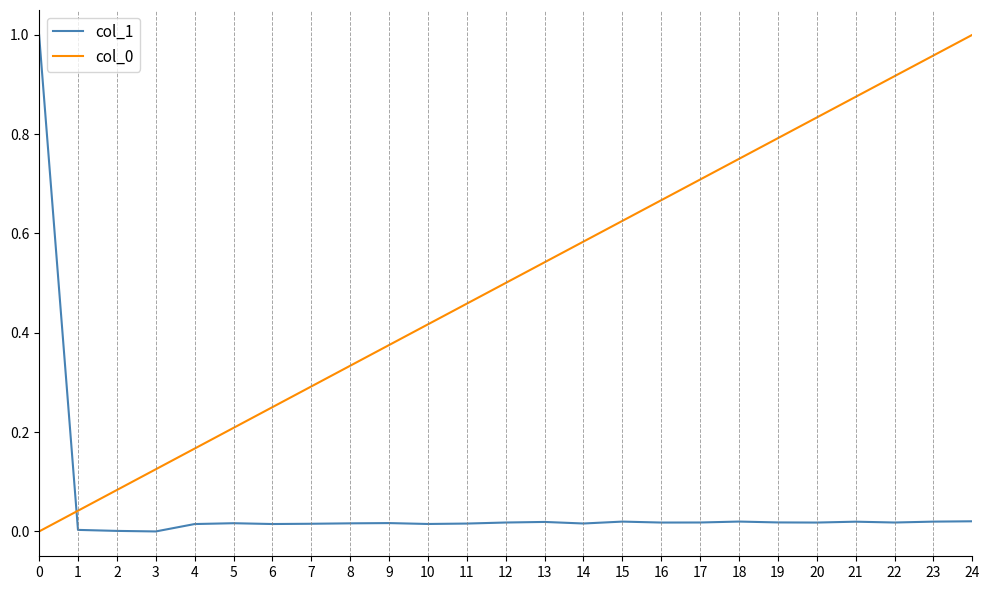

How many series are shown in this chart?

2